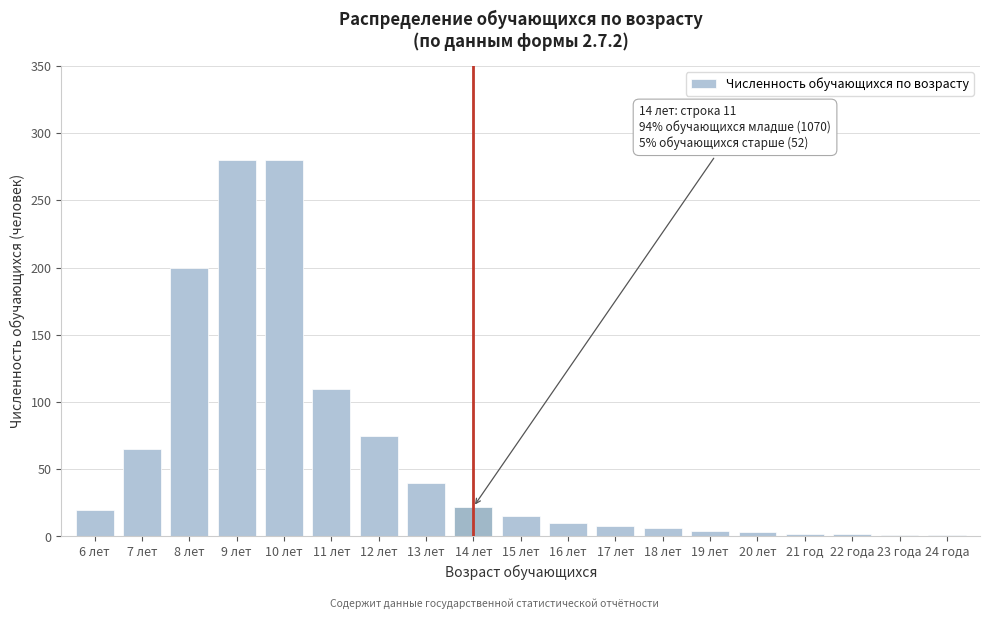

What is the sum of all values?

1144